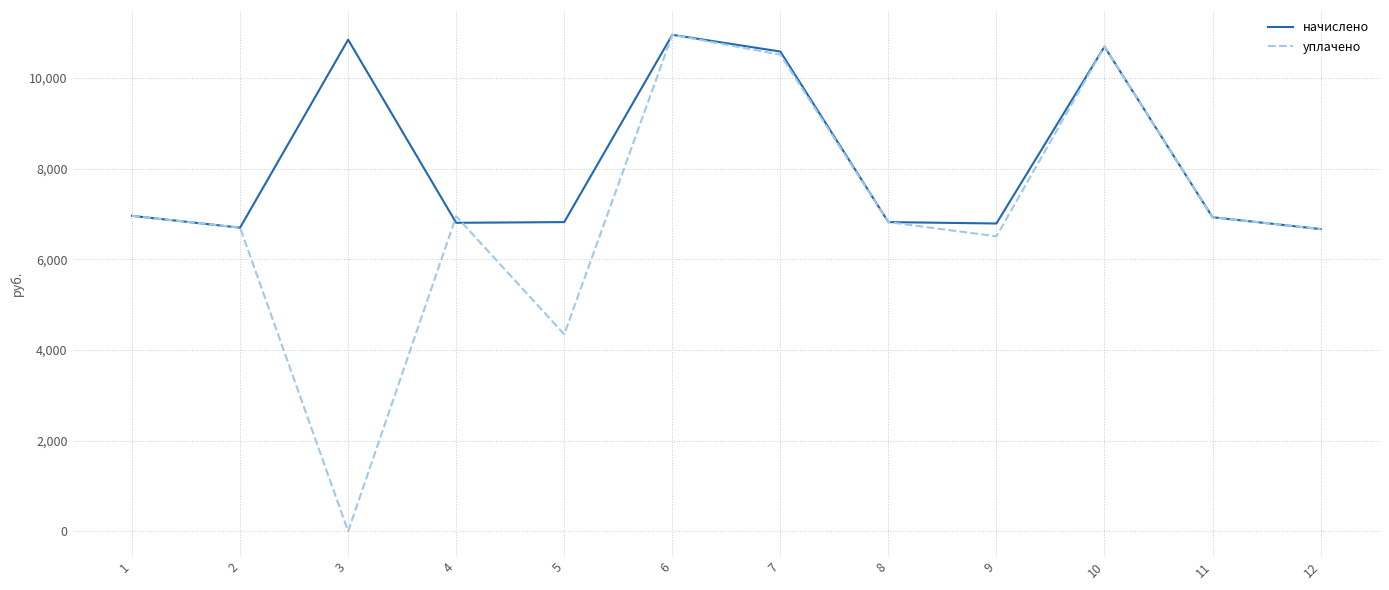

At which label is уплачено closest to 5475?

9